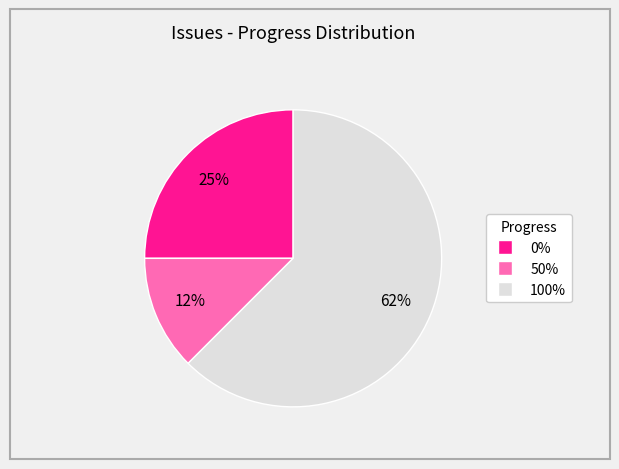

To the nearest percent, what is the average slice percentage?

33%